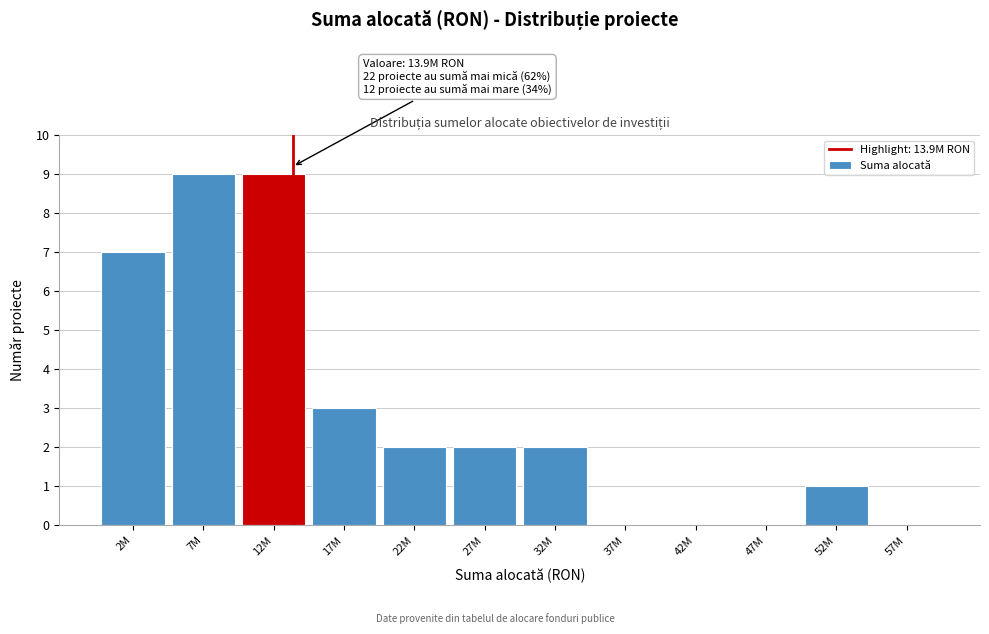

Reading left to right, list all the values displayed in this chart.

2M=7	7M=9	12M=9	17M=3	22M=2	27M=2	32M=2	37M=0	42M=0	47M=0	52M=1	57M=0